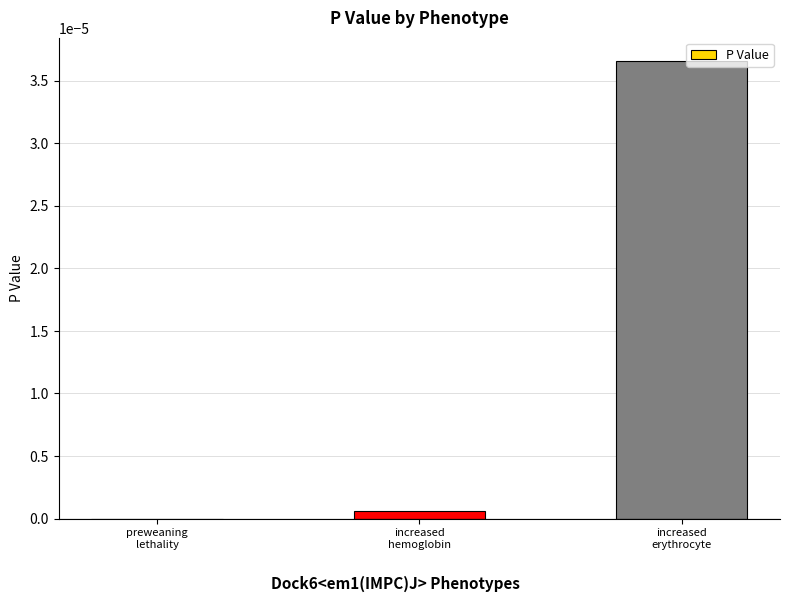

The value at increased
erythrocyte is 0.0. True or false?

True